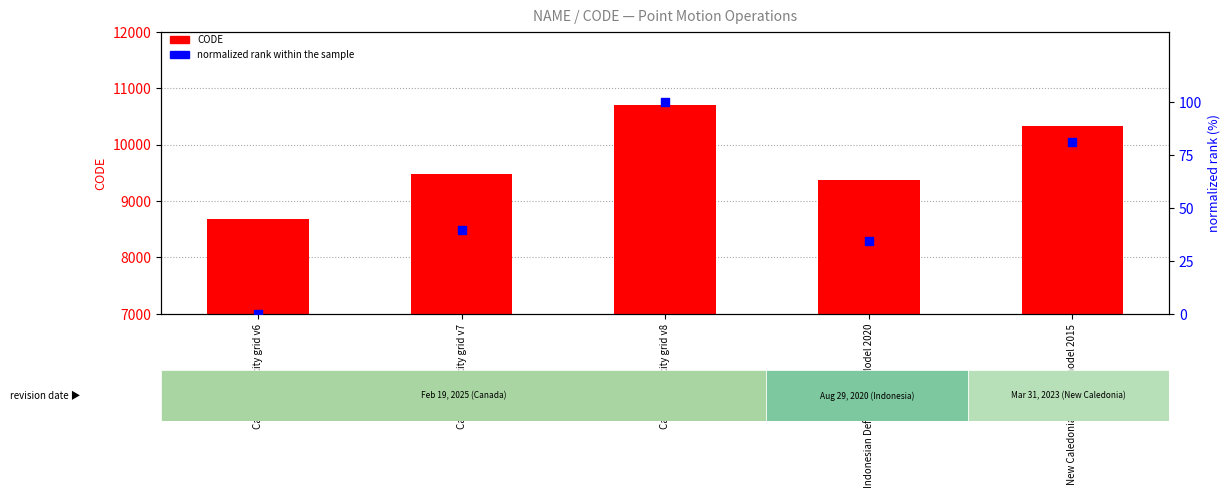

Which series contains the lowest Y value?

normalized rank within the sample